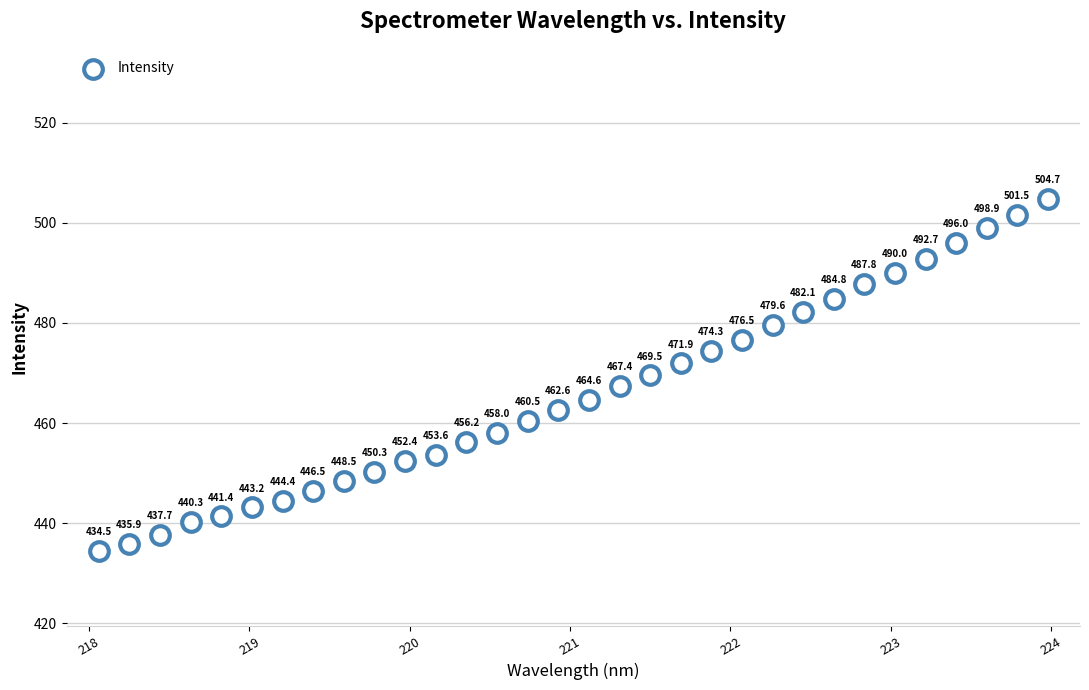

What Y value in the scatter plot is closest to 469?

469.5